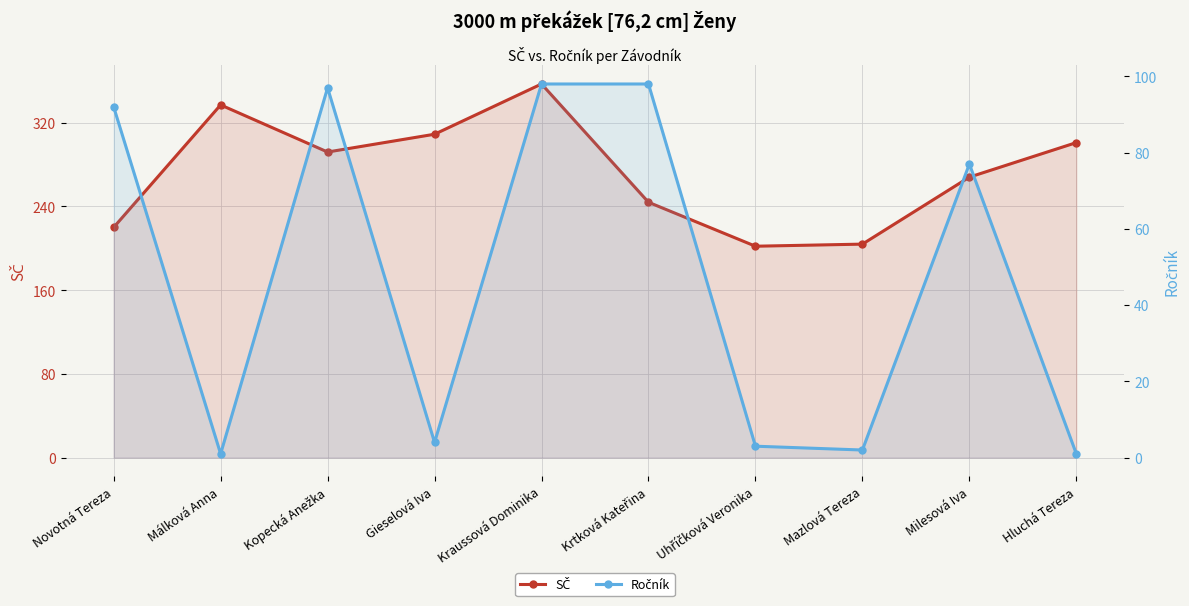

What is the total value across all series at Novotná Tereza?

312